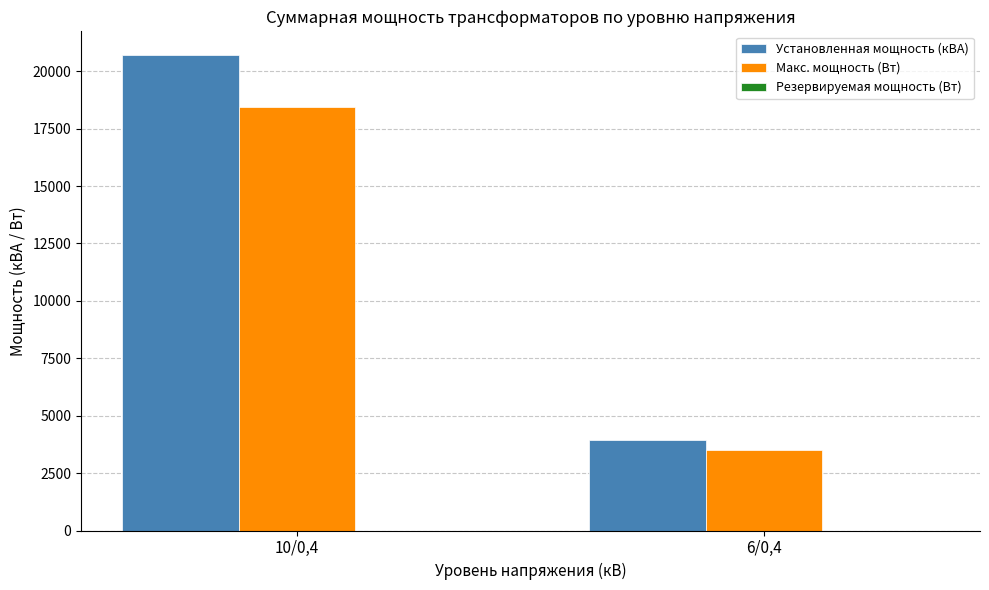

Rank the series by their maximum value, from highest to lowest.

Установленная мощность (кВА), Макс. мощность (Вт)